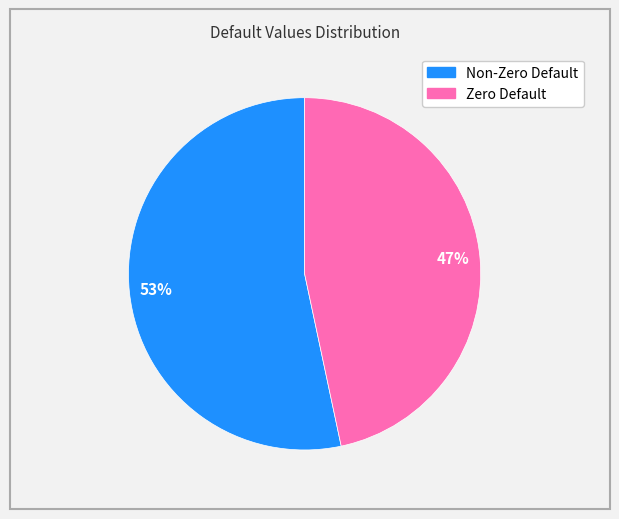

Does any single category account for the majority?

Yes